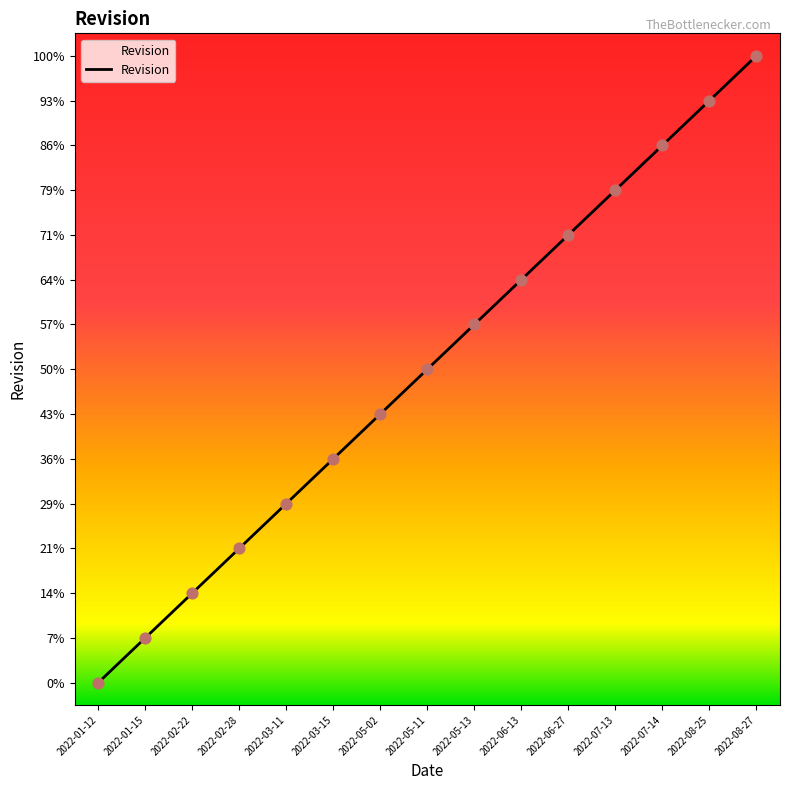

Does the chart have visible grid lines?

No